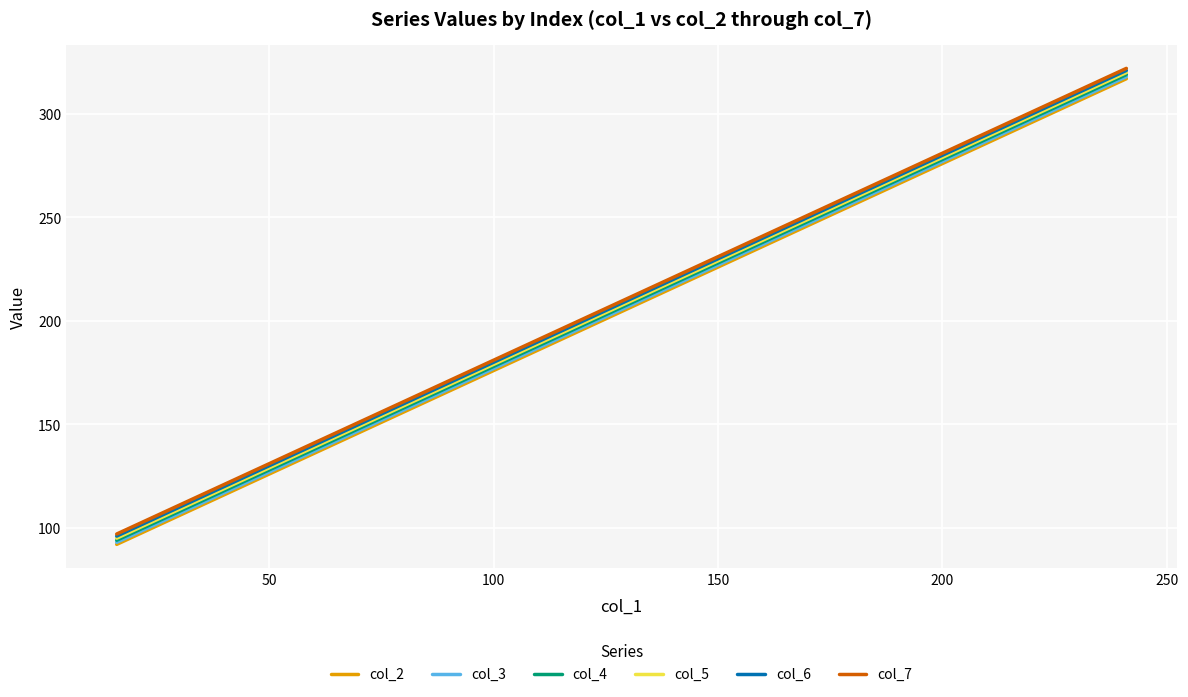

Count the number of data series in this chart.

6